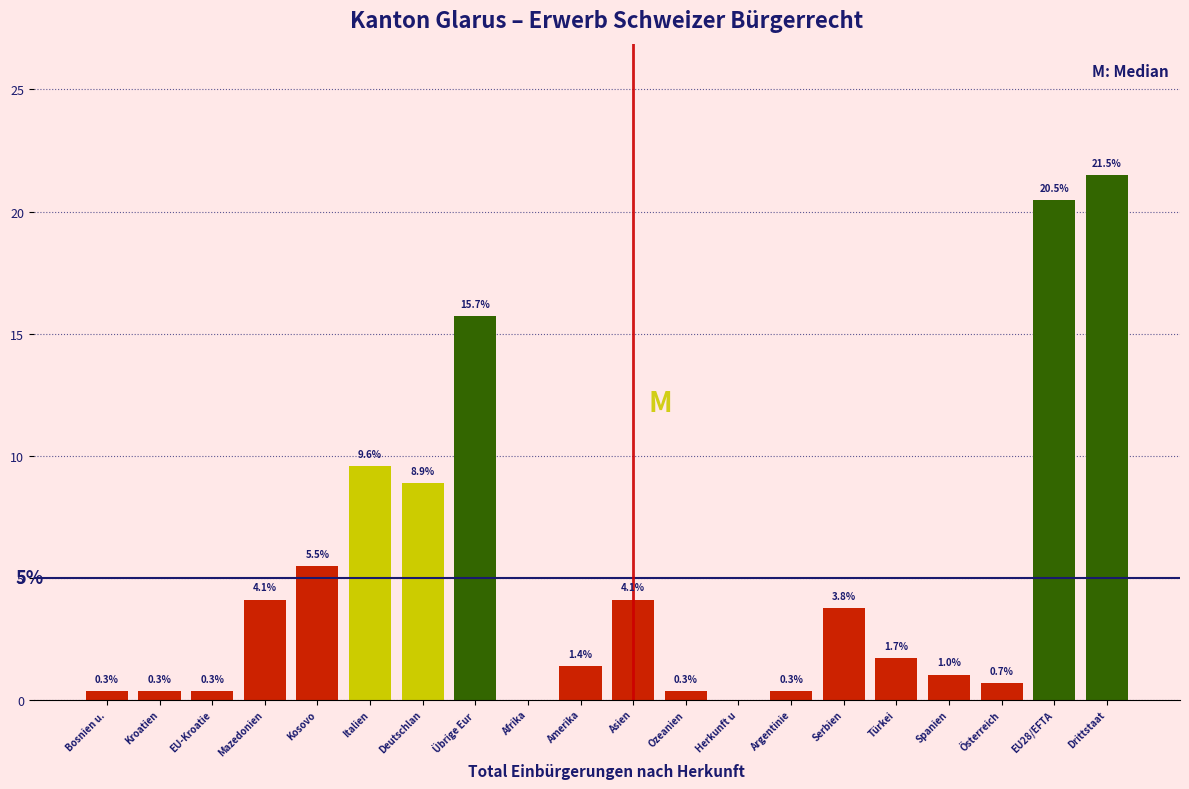

Reading left to right, what are all the values shown in this chart?

Bosnien u.=0.3	Kroatien=0.3	EU-Kroatie=0.3	Mazedonien=4.1	Kosovo=5.5	Italien=9.6	Deutschlan=8.9	Übrige Eur=15.7	Afrika=0.0	Amerika=1.4	Asien=4.1	Ozeanien=0.3	Herkunft u=0.0	Argentinie=0.3	Serbien=3.8	Türkei=1.7	Spanien=1.0	Österreich=0.7	EU28/EFTA=20.5	Drittstaat=21.5